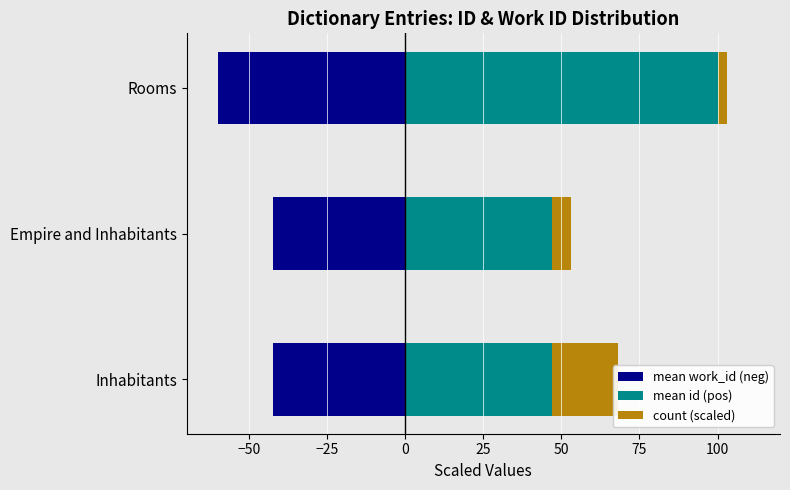

The value of mean id (pos) at Empire and Inhabitants is 47.0. True or false?

True